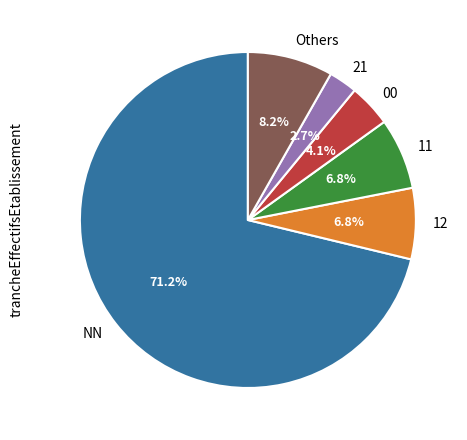

Which slice represents more than half of the pie?

NN